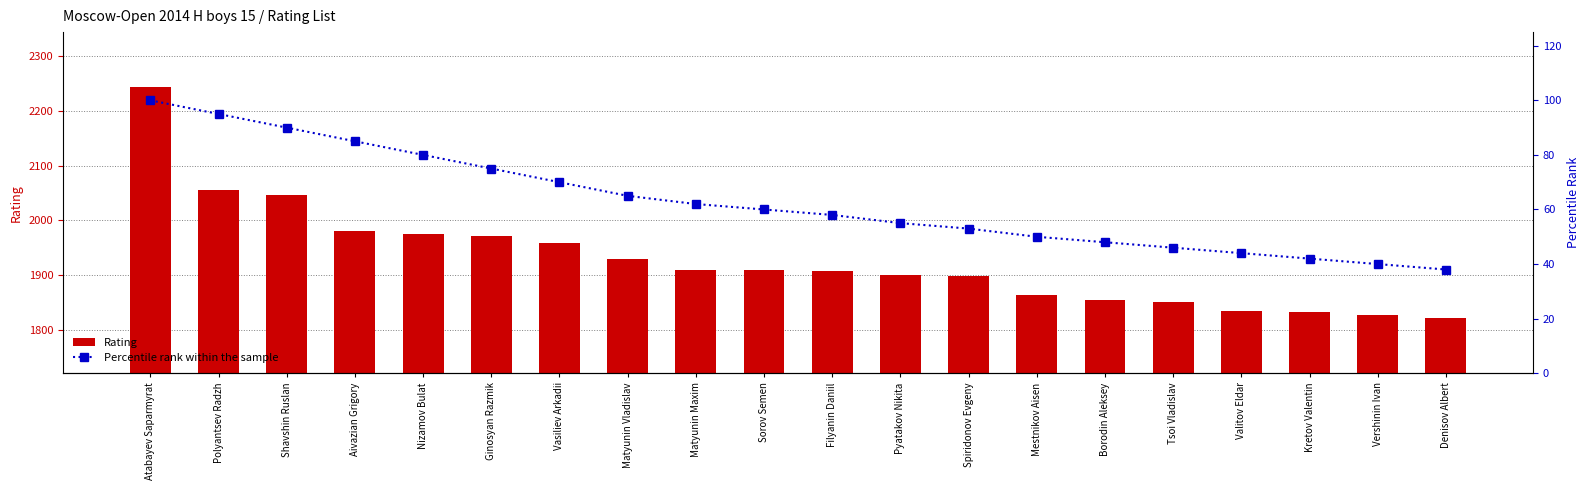

Count the number of categories in the chart.

20